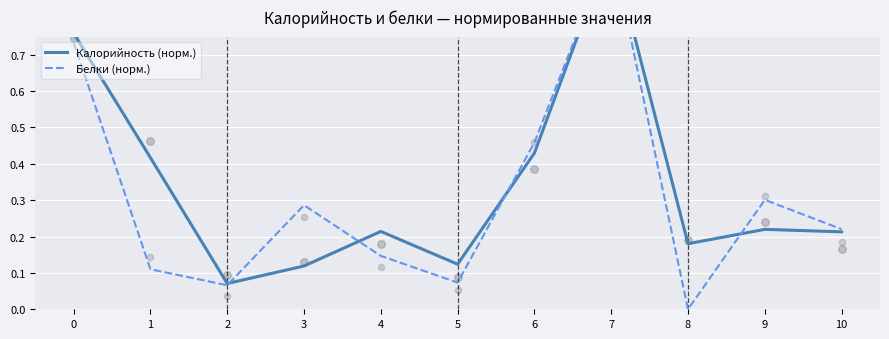

Which series has the largest Y range (max minus min)?

Белки (норм.)